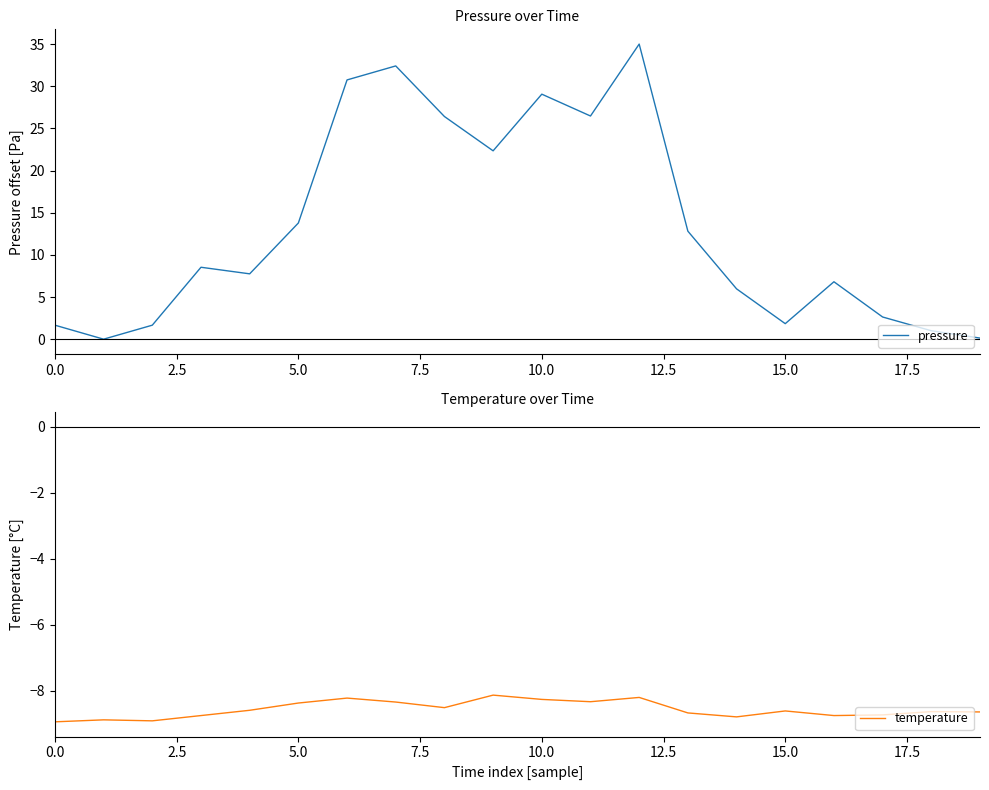

What is the value of the pressure point at the 13th from the left?

35.0